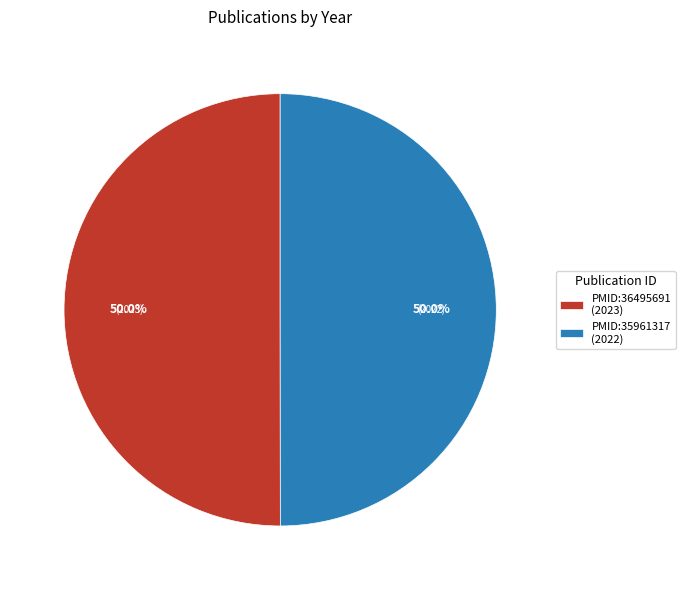

How many slices are in this pie chart?

2